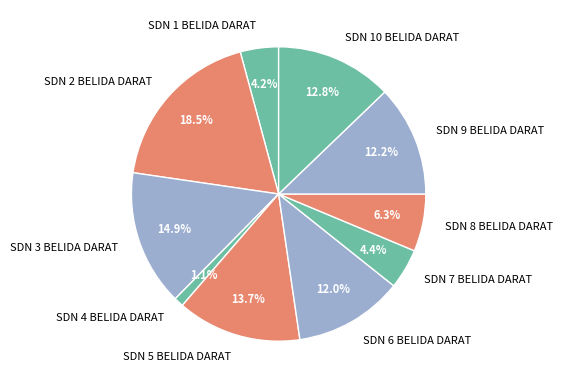

Does SDN 6 BELIDA DARAT account for over 50% of the chart?

No